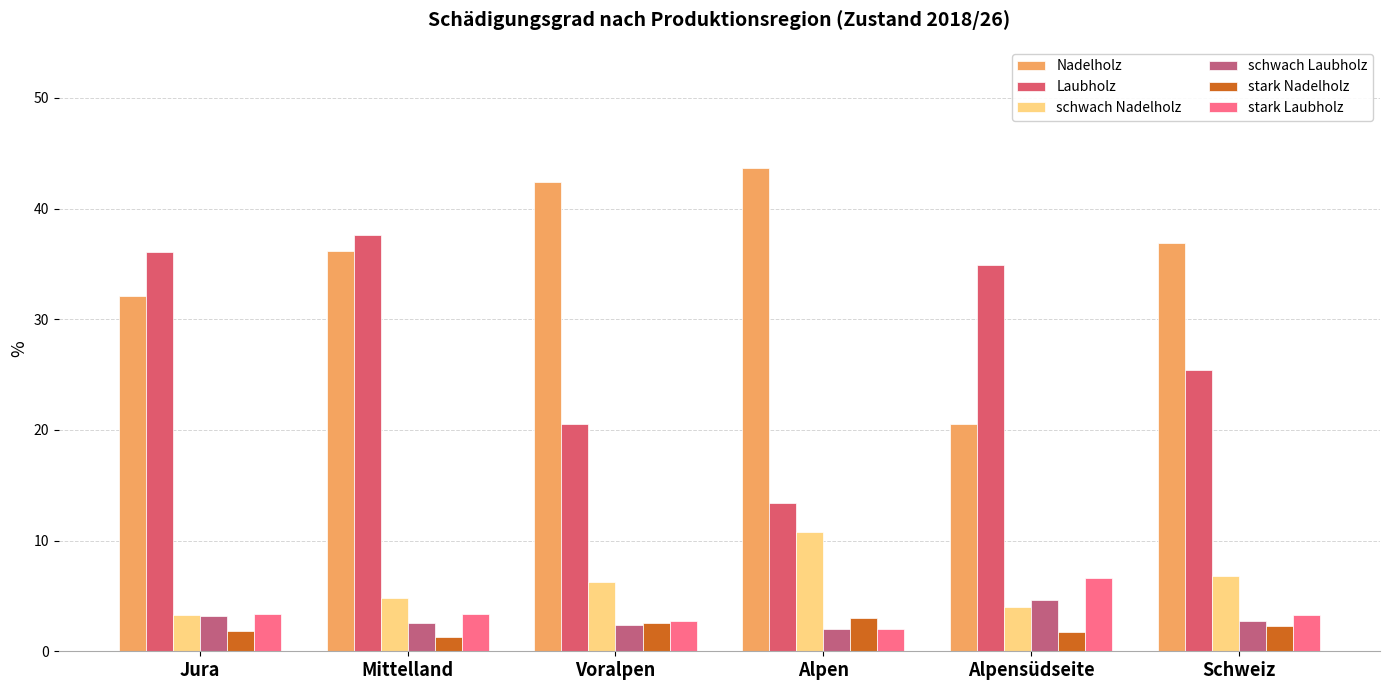

What is the total value across all series at Voralpen?

76.9